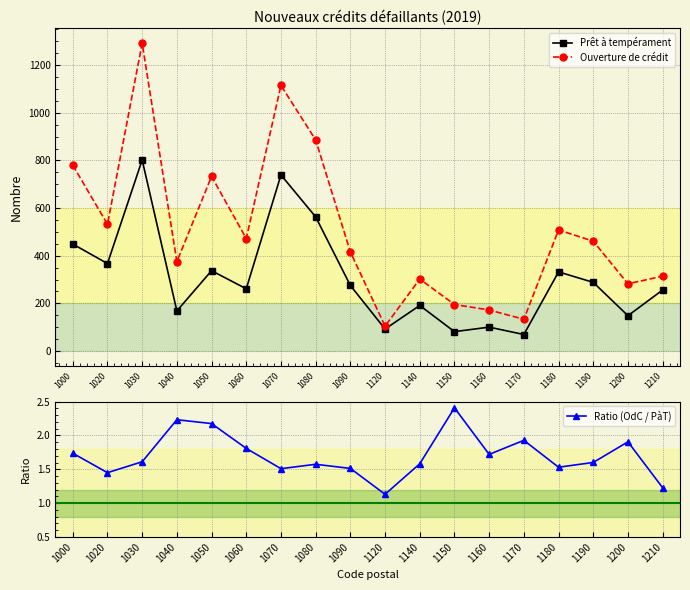

Reading left to right, transcribe all the data shown in this chart.

Prêt à tempérament: 449.0	367.0	802.0	168.0	337.0	261.0	739.0	563.0	275.0	92.0	191.0	81.0	100.0	69.0	332.0	288.0	148.0	256.0
Ouverture de crédit: 780.0	532.0	1292.0	375.0	733.0	472.0	1115.0	886.0	416.0	104.0	302.0	195.0	172.0	133.0	508.0	461.0	282.0	314.0
Ratio (OdC / PàT): 1.7	1.4	1.6	2.2	2.2	1.8	1.5	1.6	1.5	1.1	1.6	2.4	1.7	1.9	1.5	1.6	1.9	1.2